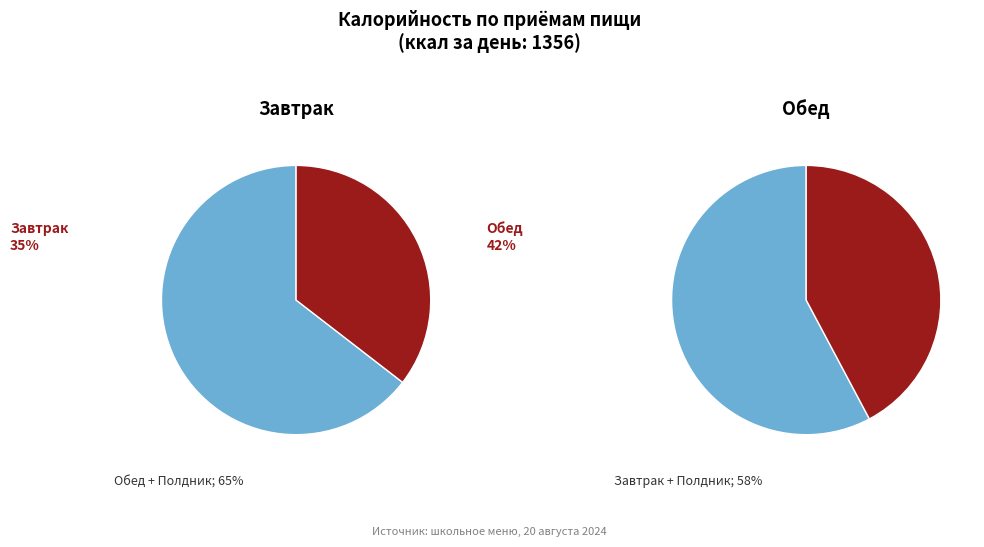

Which slice is the smallest?

Полдник